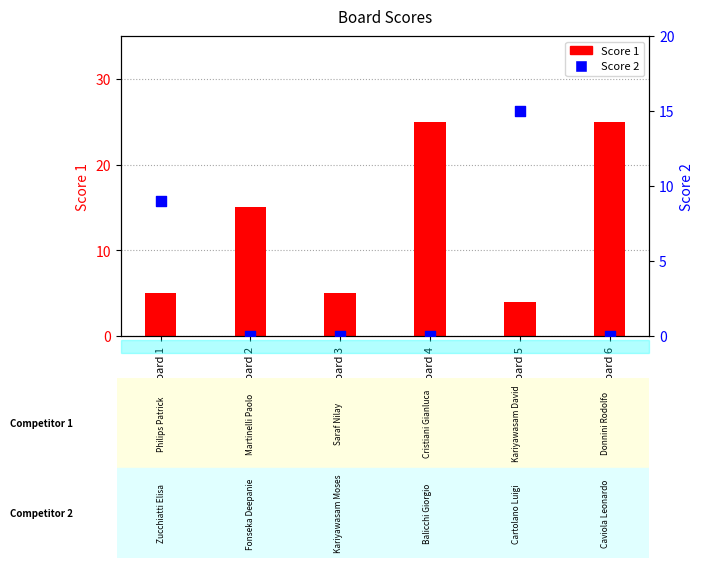

At which category is the sum across all series the highest?

Board 4